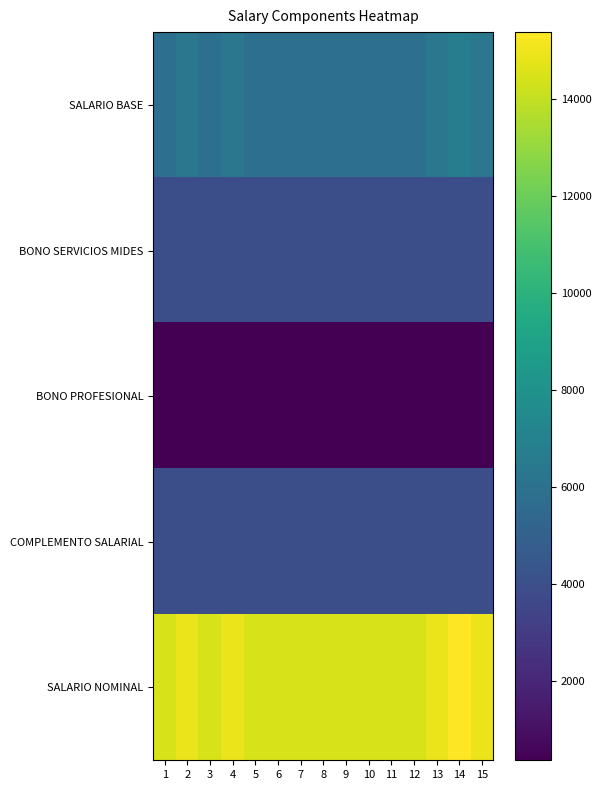

What is the greatest value displayed?

15384